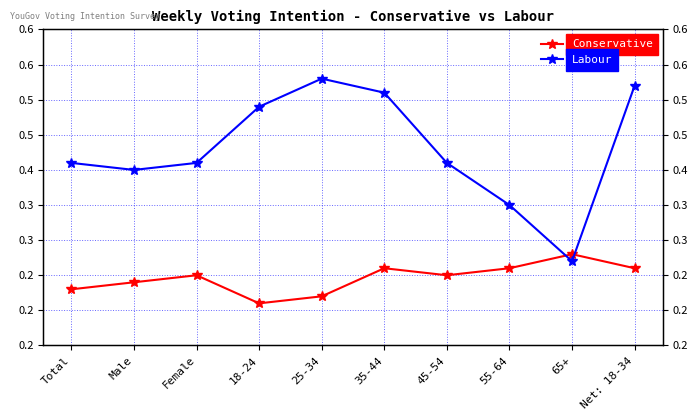

True or false: Conservative and Labour cross at least once.

True